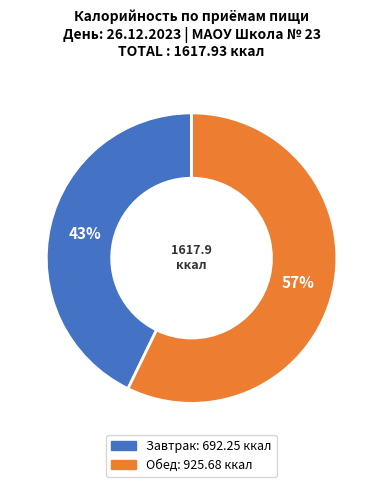

To the nearest percent, what portion does Обед represent?

57%